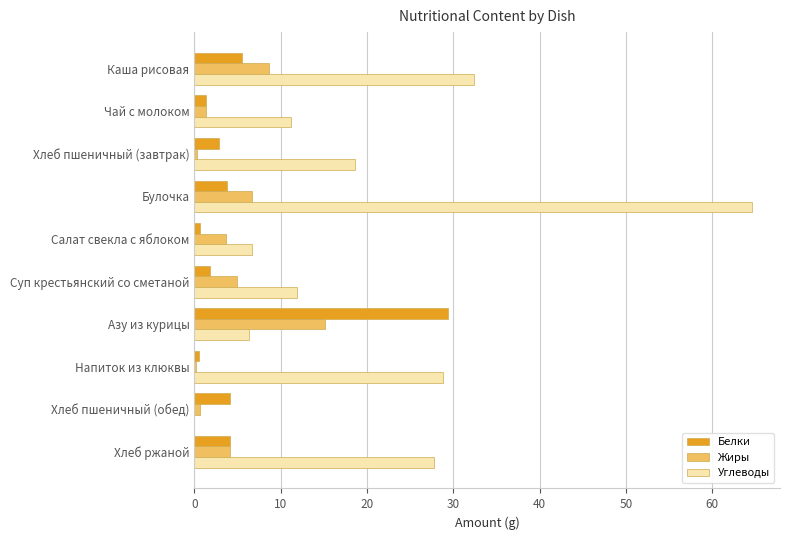

What is the sum of all Жиры values?

45.6